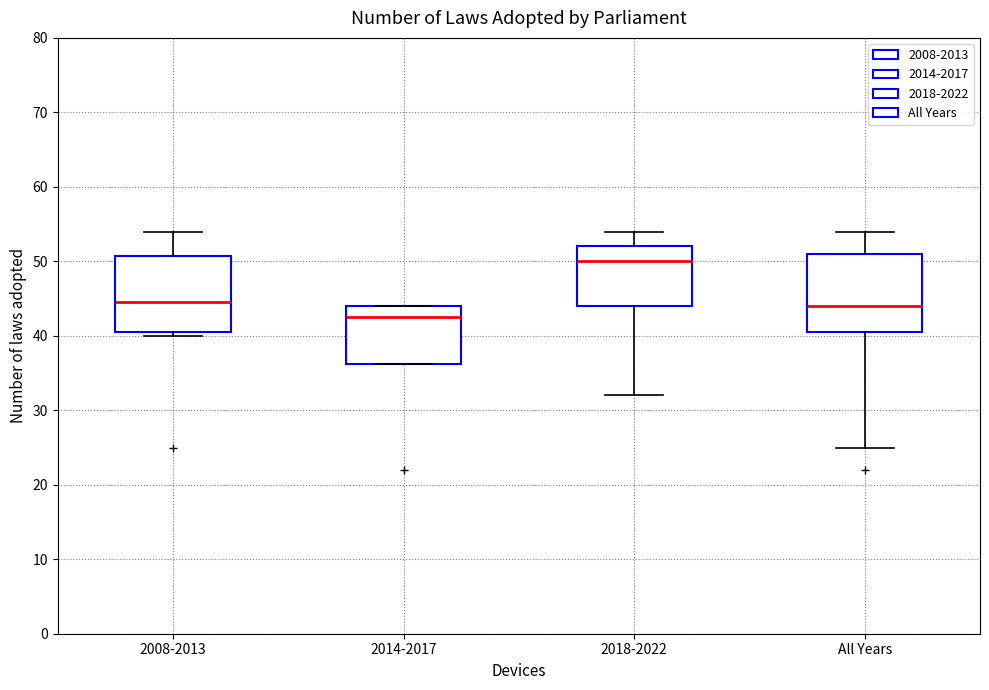

Reading left to right, read every box against the y-axis: the position of its median line, the range the box covers, and the ends of its whiskers. The values are not printed on the chart, so give them approximately, as read against the axis.

2008-2013: median 45, box 41 to 51, whiskers 40 to 54
2014-2017: median 43, box 36 to 44, whiskers 36 to 44
2018-2022: median 50, box 44 to 52, whiskers 32 to 54
All Years: median 44, box 41 to 51, whiskers 25 to 54